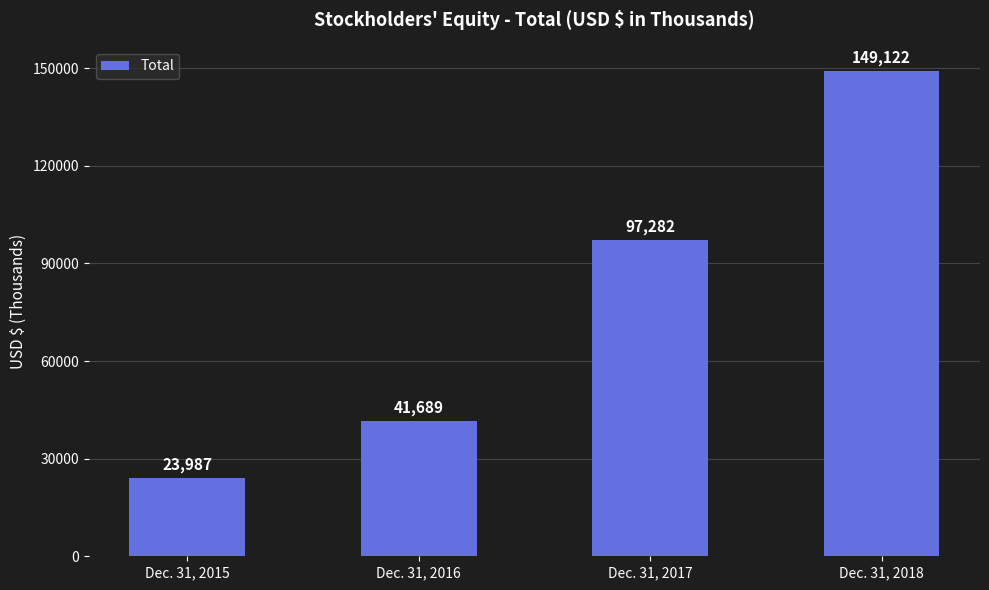

List the labels in order of value, smallest first.

Dec. 31, 2015, Dec. 31, 2016, Dec. 31, 2017, Dec. 31, 2018